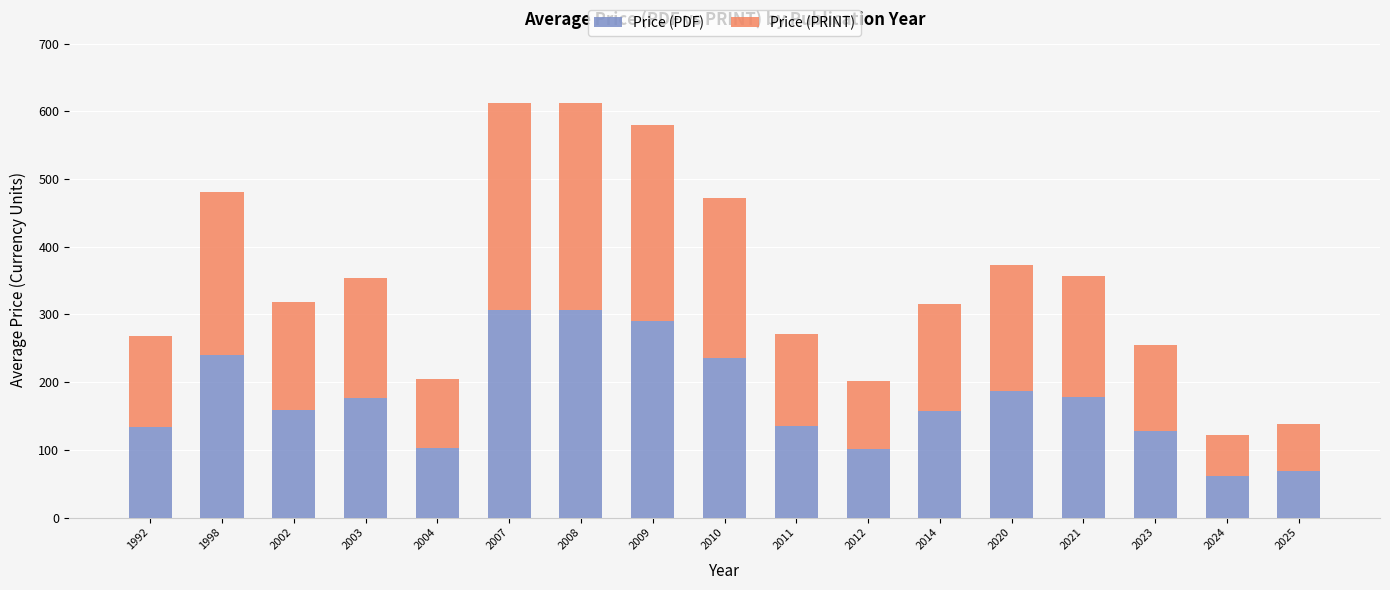

True or false: Price (PDF) has a value of 175.0 at 2004.

False